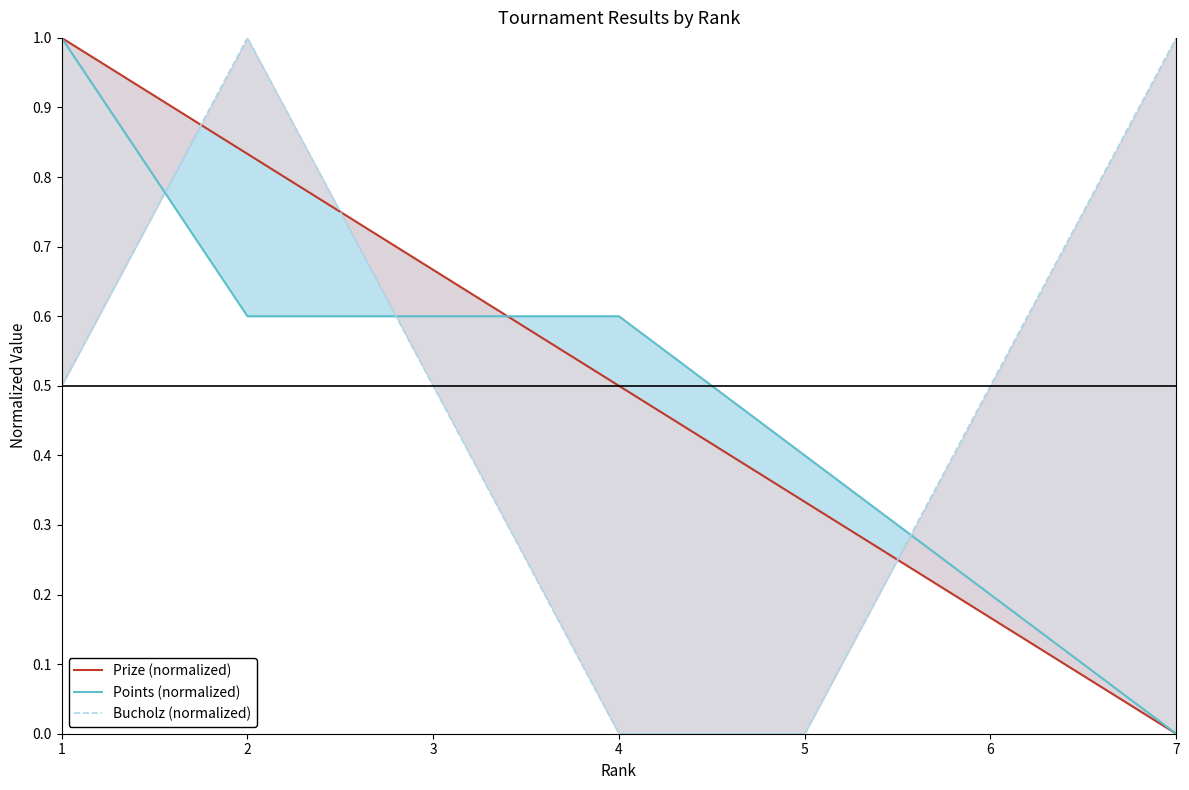

Count the number of data series in this chart.

3